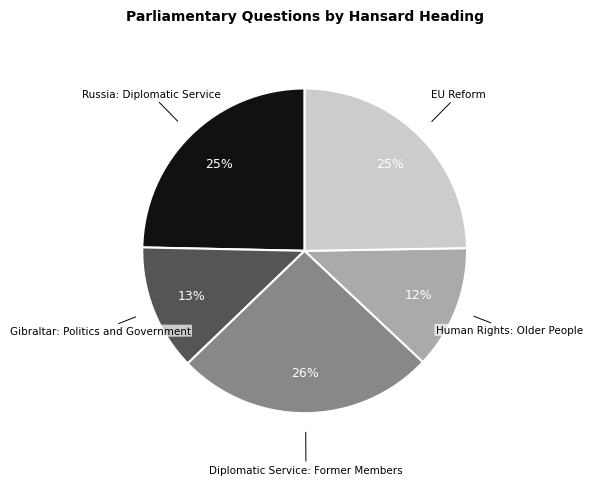

True or false: Human Rights: Older People accounts for 12% of the total.

True